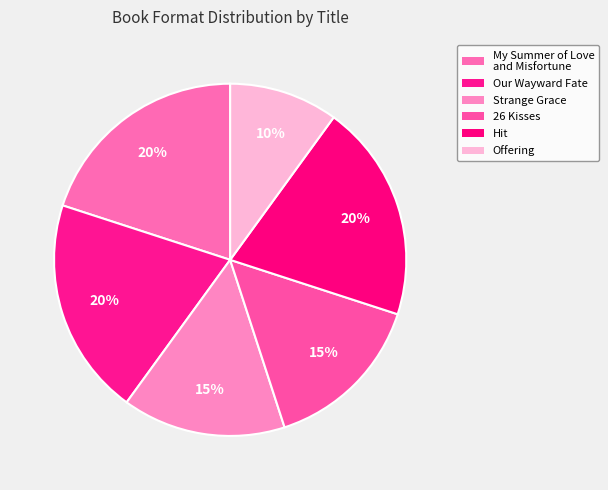

Is it true that Strange Grace is 22% of the pie?

False